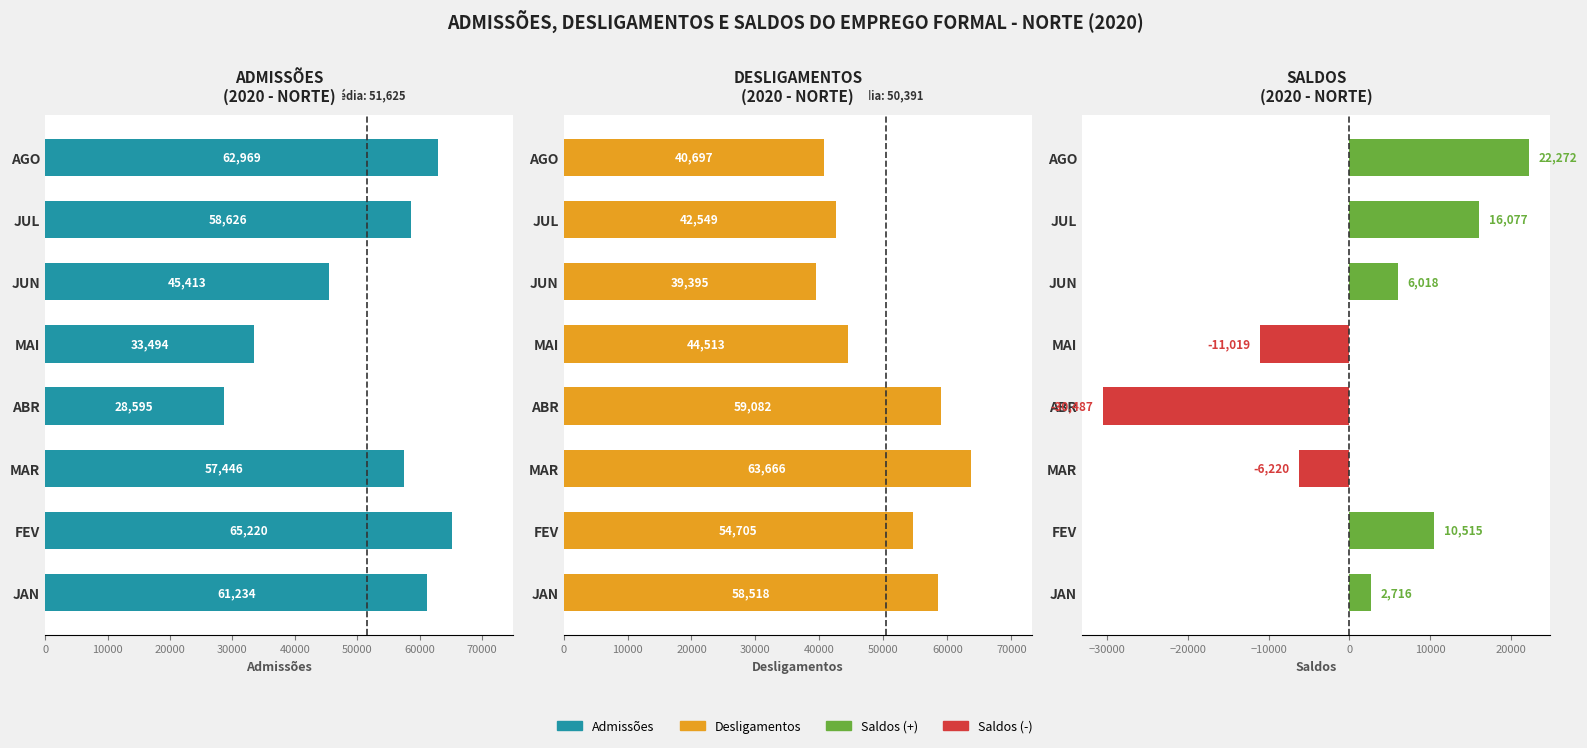

The Saldos series shows 10515 at FEV. True or false?

True